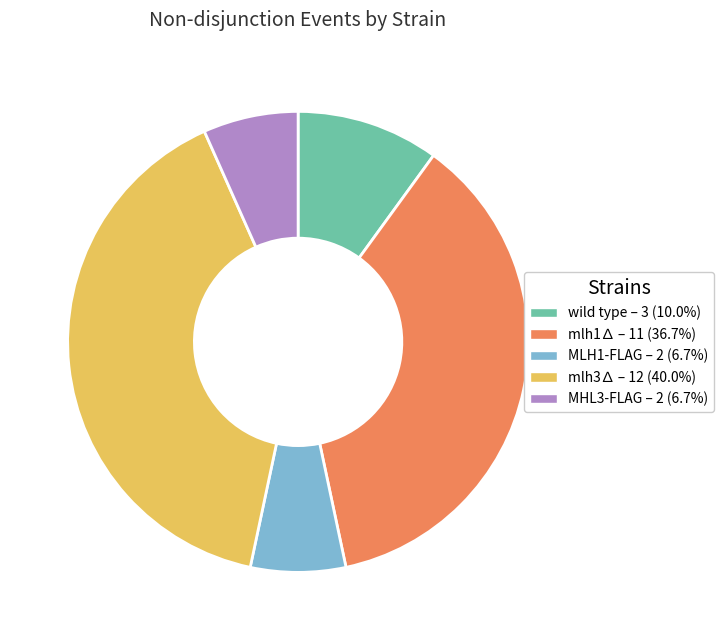

Does wild type account for over 50% of the chart?

No